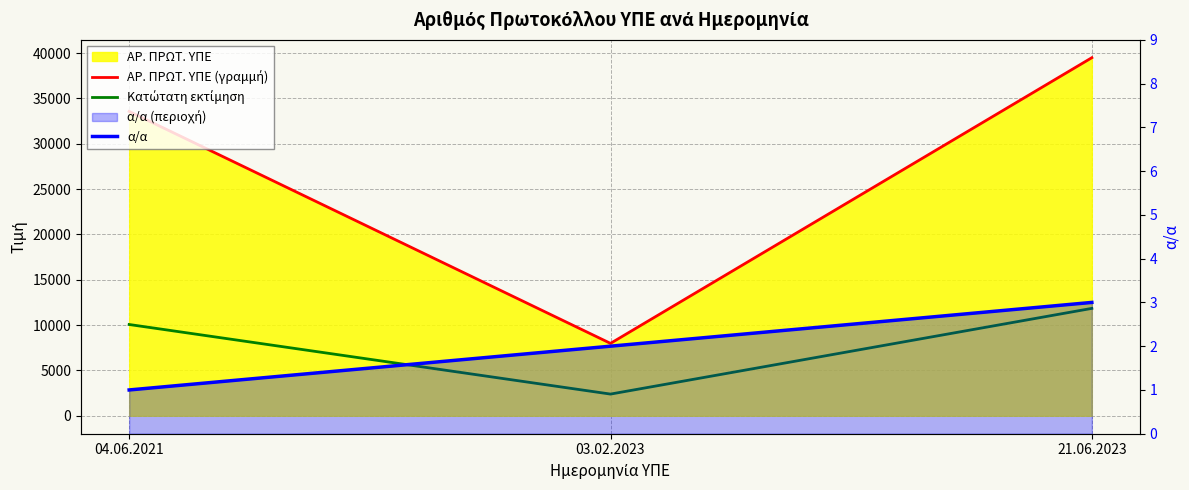

What value does the Κατώτατη εκτίμηση series have at 04.06.2021?

10070.1